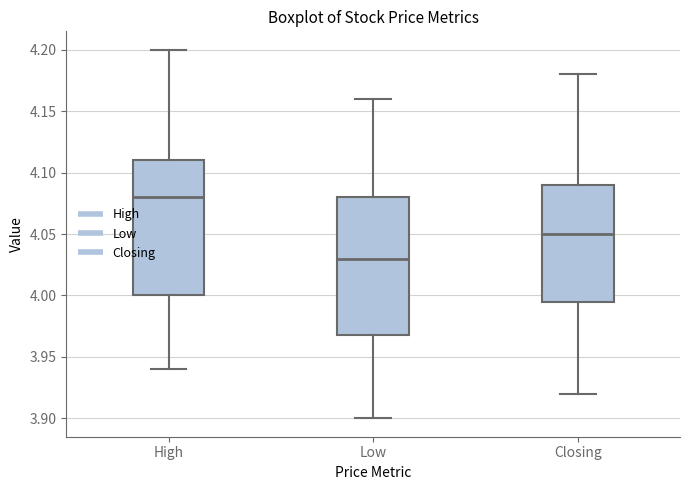

Reading left to right, transcribe this box plot: for each box, give where its median line is, the range the box spans, and where its two whiskers end, as read against the y-axis. The values are not printed on the chart, so give them approximately, as read against the axis.

High: median 4.080, box 4.000 to 4.110, whiskers 3.940 to 4.200
Low: median 4.030, box 3.970 to 4.080, whiskers 3.900 to 4.160
Closing: median 4.050, box 3.995 to 4.090, whiskers 3.920 to 4.180